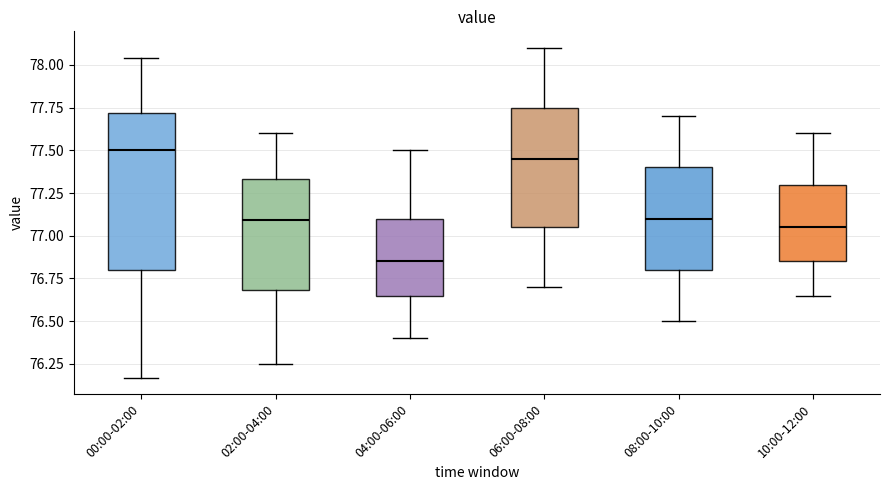

Reading left to right, read every box against the y-axis: the position of its median line, the range the box covers, and the ends of its whiskers. The values are not printed on the chart, so give them approximately, as read against the axis.

00:00-02:00: median 77.50, box 76.80 to 77.70, whiskers 76.15 to 78.05
02:00-04:00: median 77.10, box 76.70 to 77.35, whiskers 76.25 to 77.60
04:00-06:00: median 76.85, box 76.65 to 77.10, whiskers 76.40 to 77.50
06:00-08:00: median 77.45, box 77.05 to 77.75, whiskers 76.70 to 78.10
08:00-10:00: median 77.10, box 76.80 to 77.40, whiskers 76.50 to 77.70
10:00-12:00: median 77.05, box 76.85 to 77.30, whiskers 76.65 to 77.60